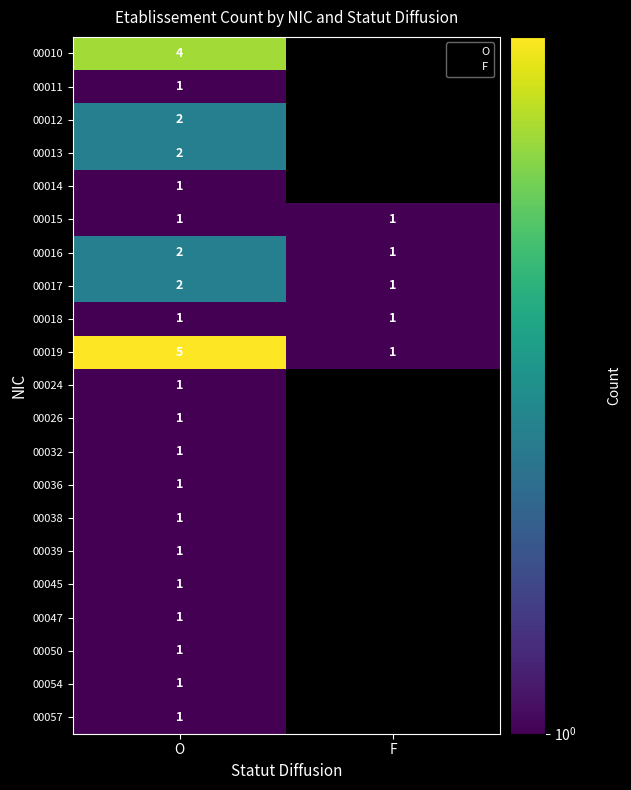

Is it true that 00011 equals 1.0 at O?

True